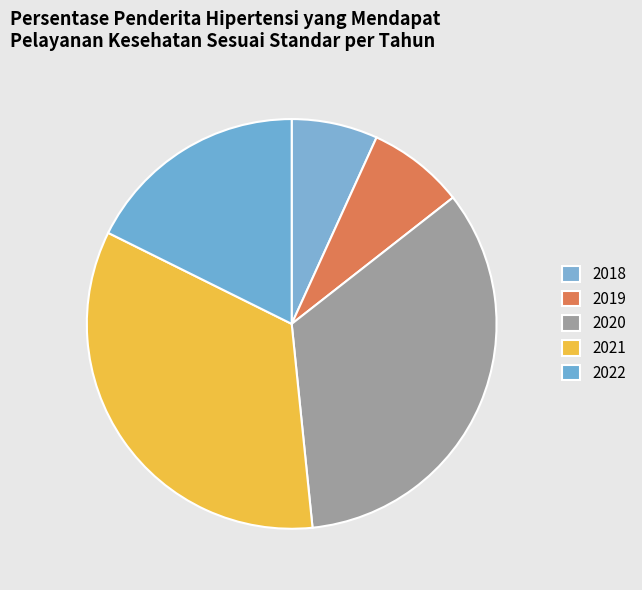

Between 2020 and 2019, which is larger?

2020